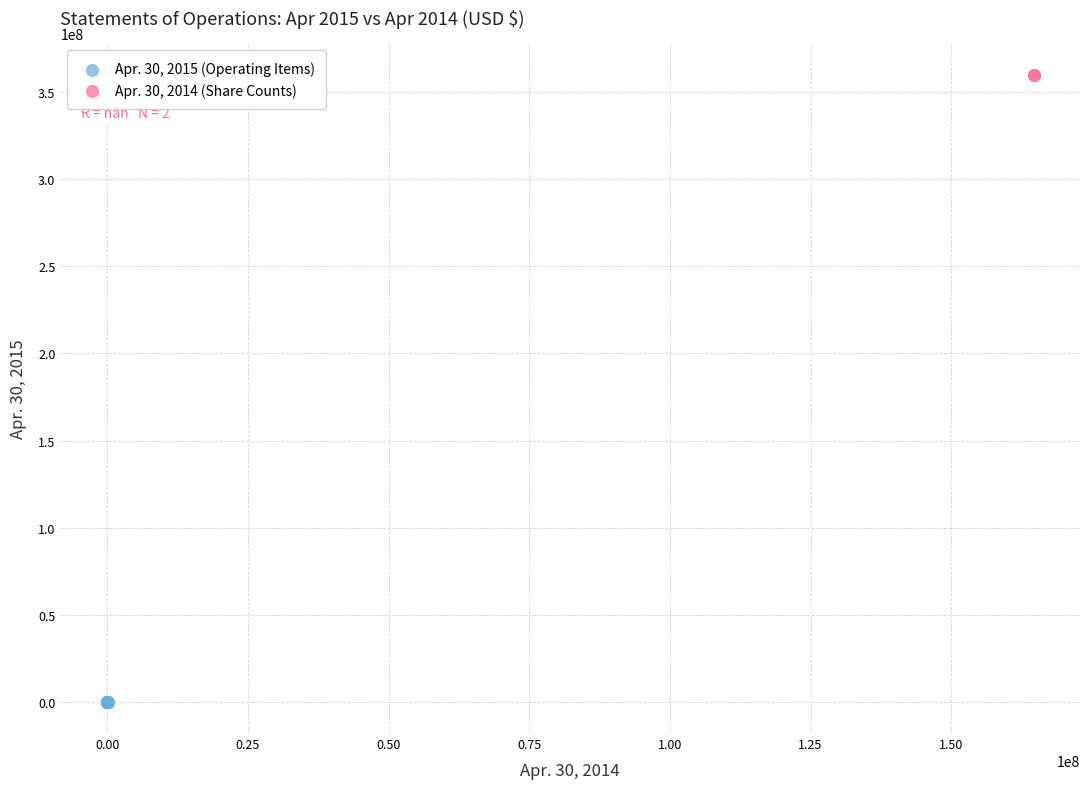

Which series reaches the maximum Y coordinate?

Apr. 30, 2014 (Share Counts)